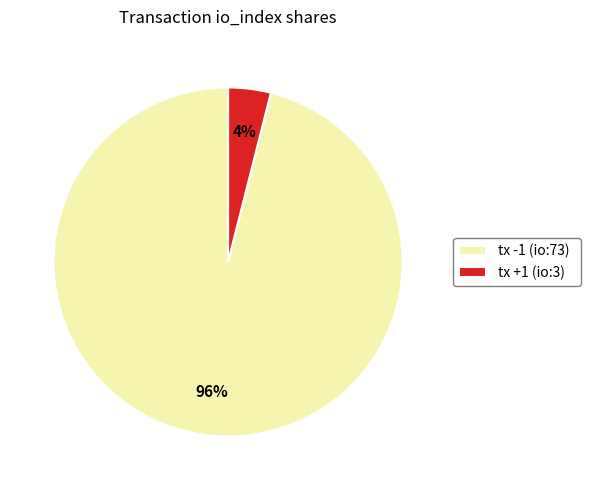

Is there a majority slice in this chart?

Yes